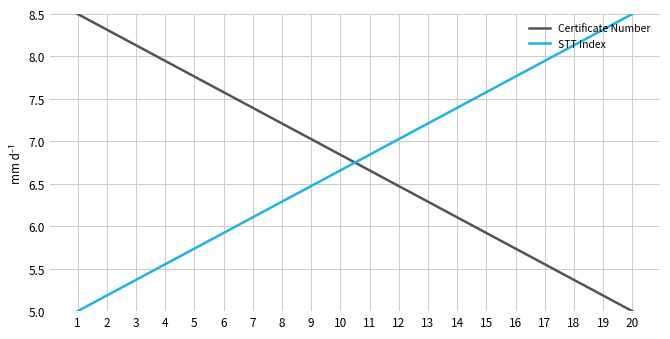

How many categories are shown in the chart?

20